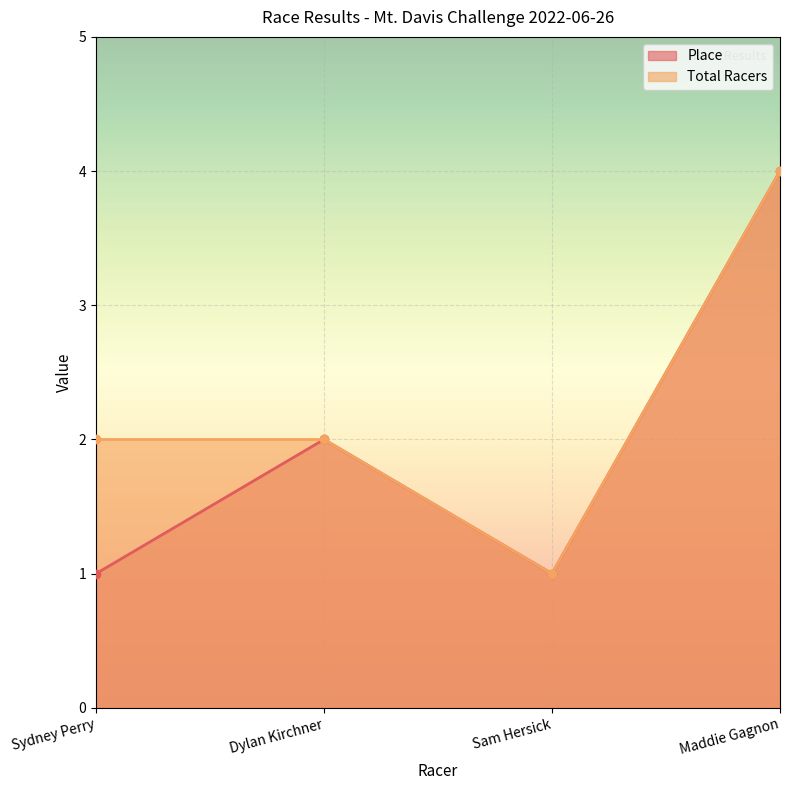

Count the Total Racers values in the range 2 to 4.

3